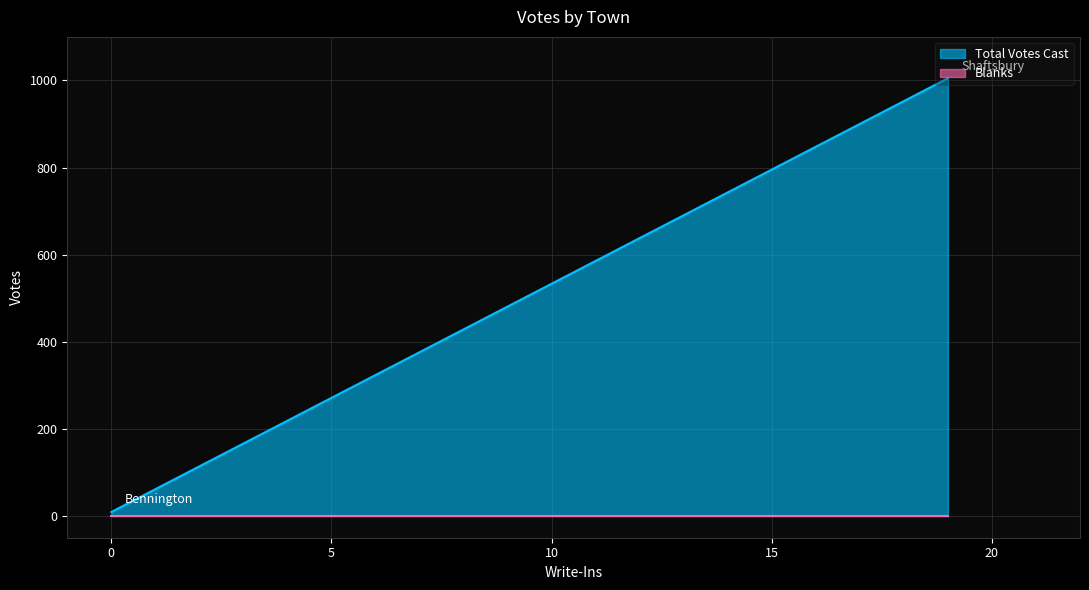

The value of Blanks at Bennington is 0. True or false?

True